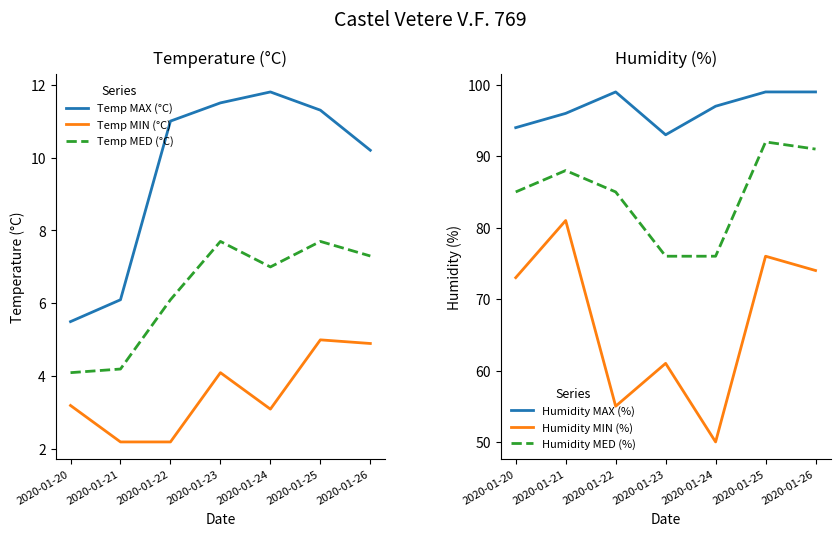

The value of Humidity MIN (%) at 2020-01-22 is 34.0. True or false?

False